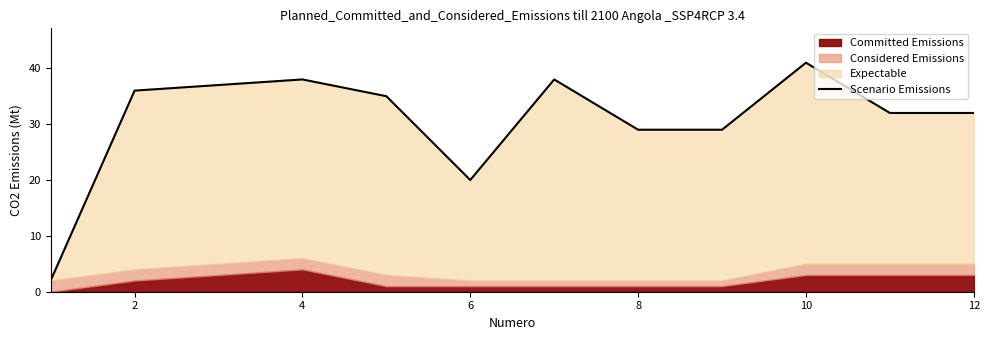

What is the value of the 10th point from the left?

41